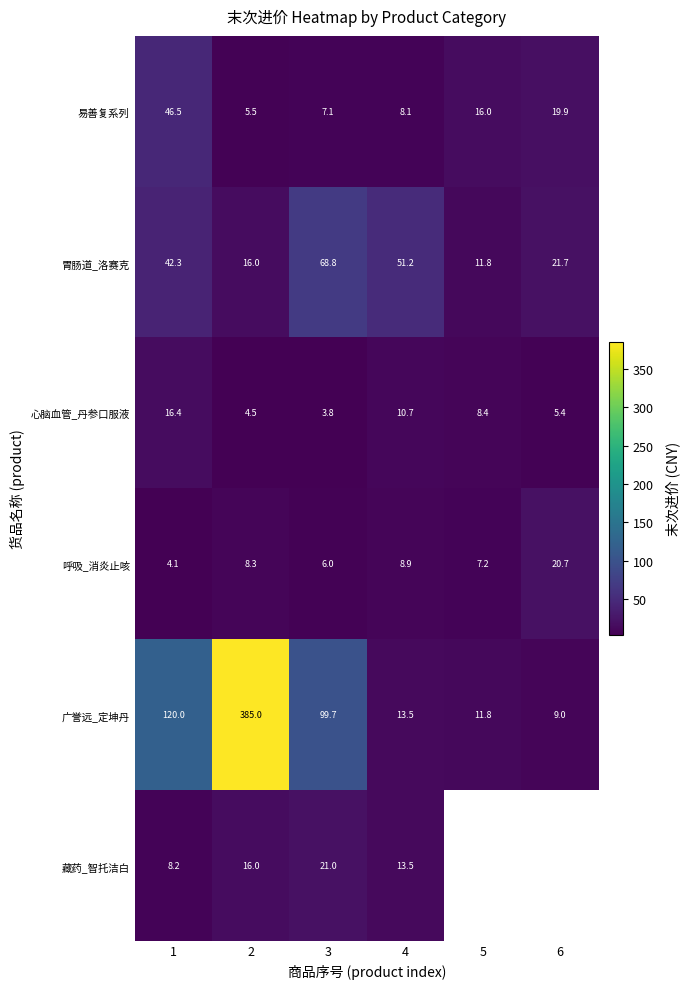

What is the minimum value shown in the chart?

3.8